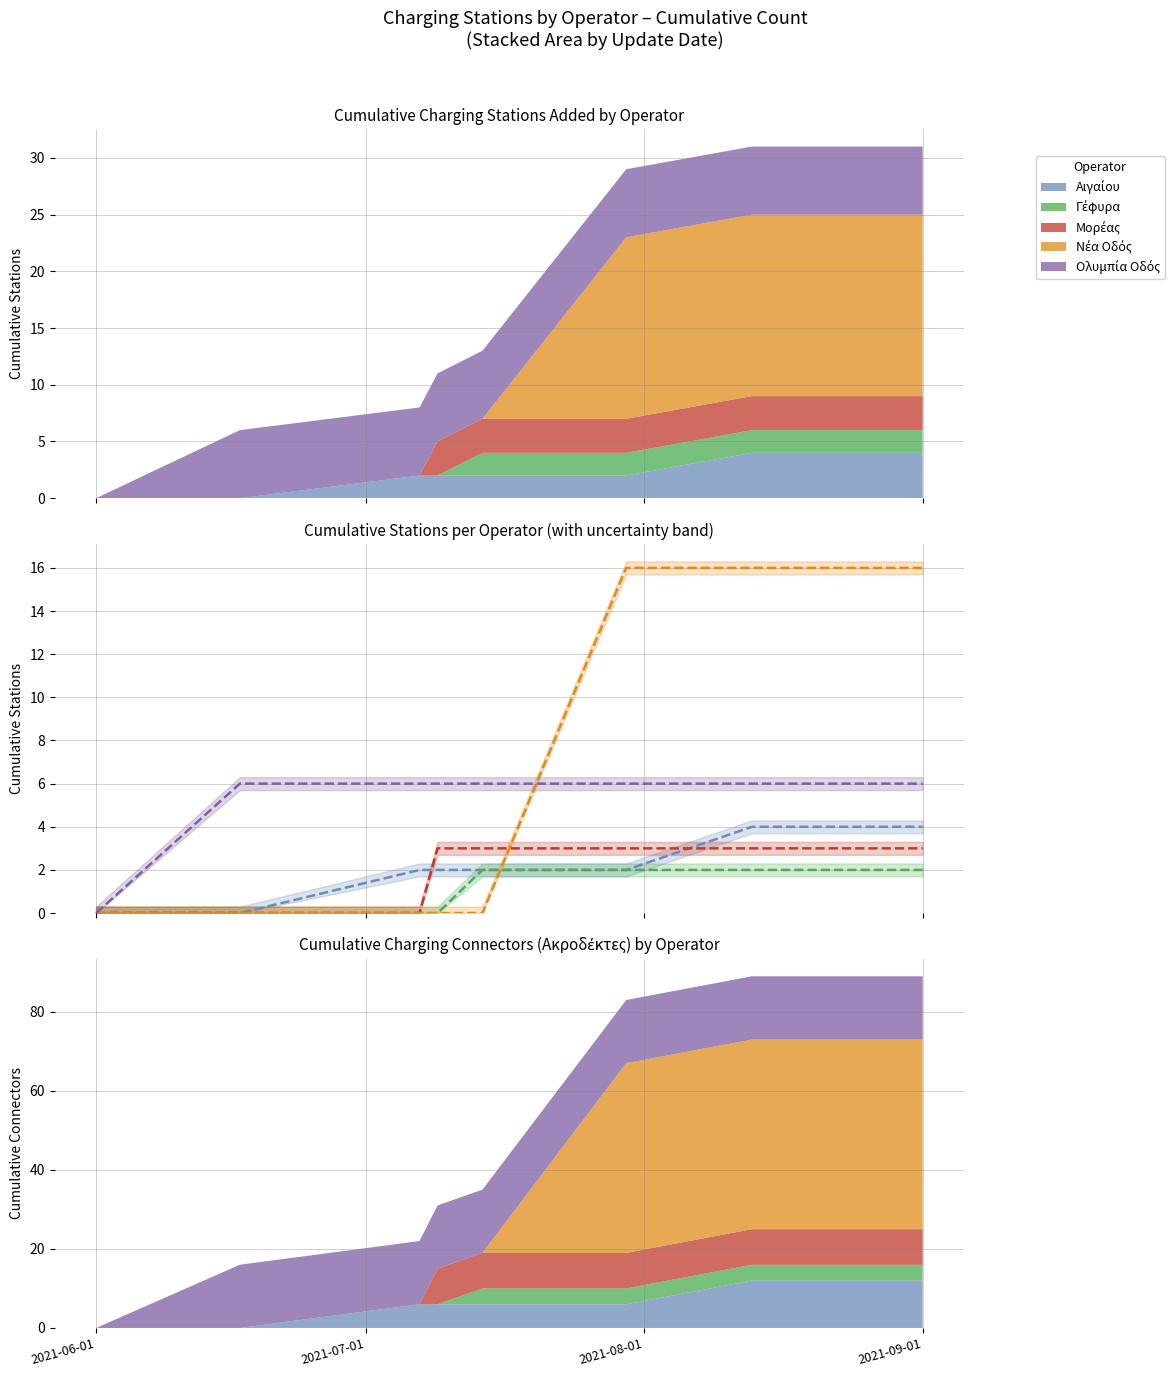

What is the sum of all Γέφυρα values?

8